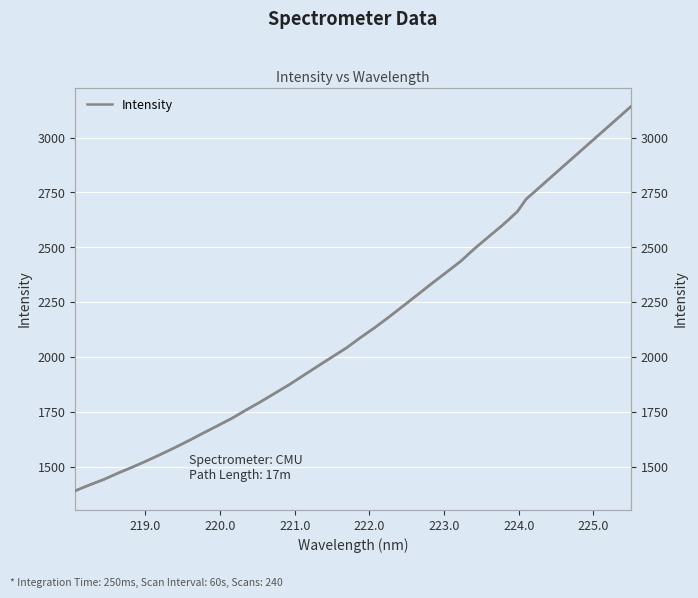

What is the average value of the Intensity series?

2141.1